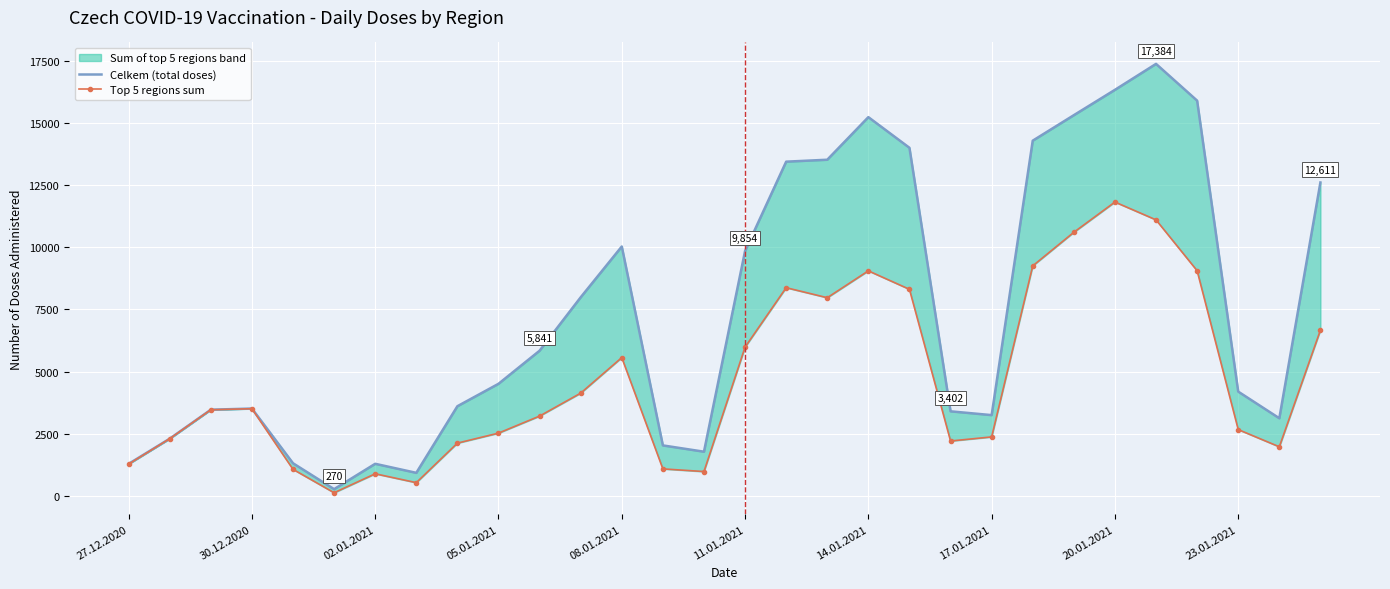

At which category is the sum across all series the highest?

25